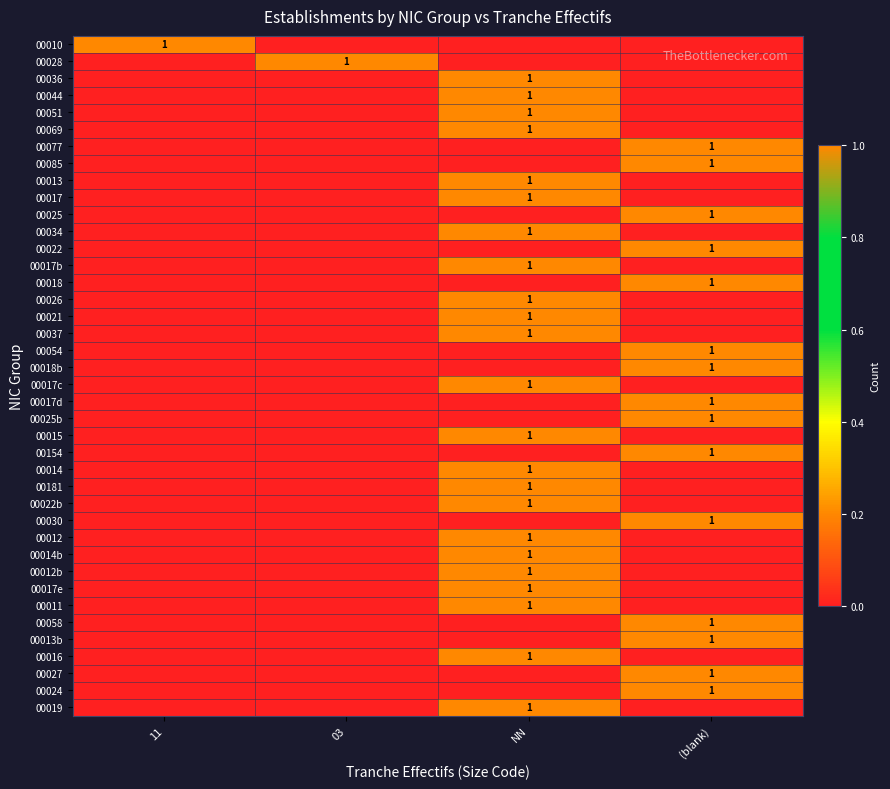

Is it true that 00022b equals 1 at NN?

True